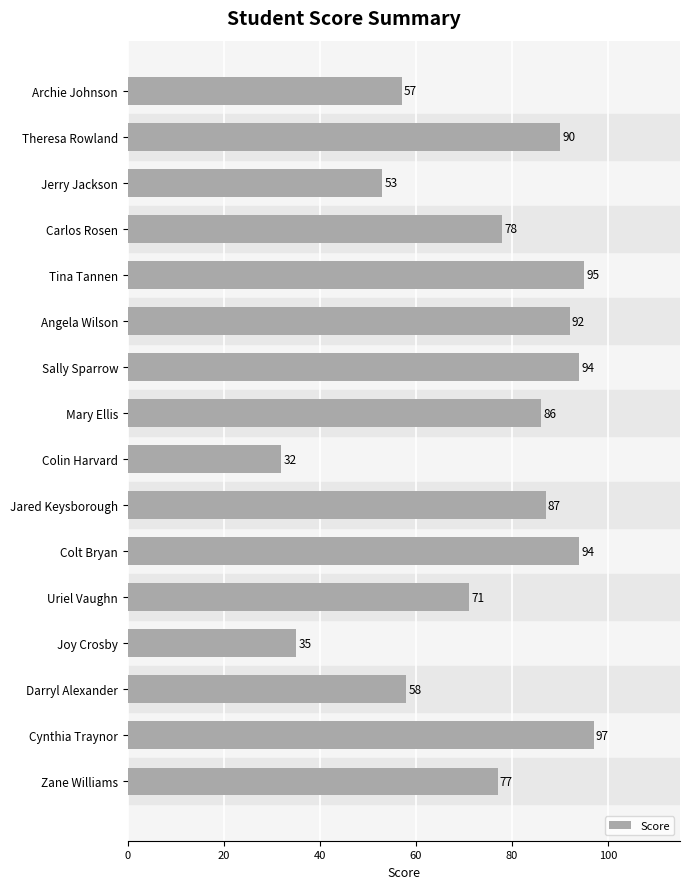

Which label corresponds to the smallest value in the chart?

Colin Harvard